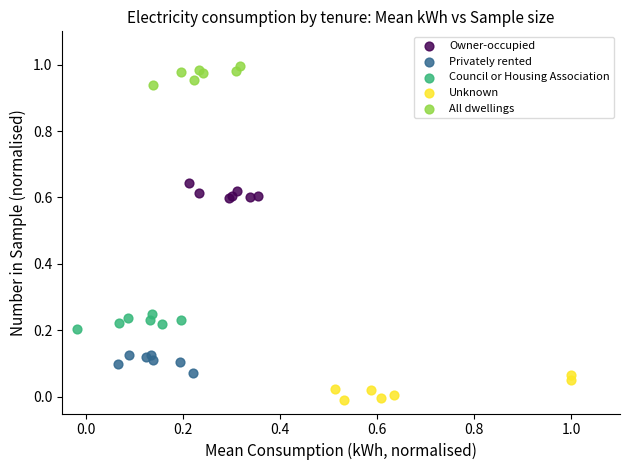

What are all the series names shown in the legend?

Owner-occupied, Privately rented, Council or Housing Association, Unknown, All dwellings